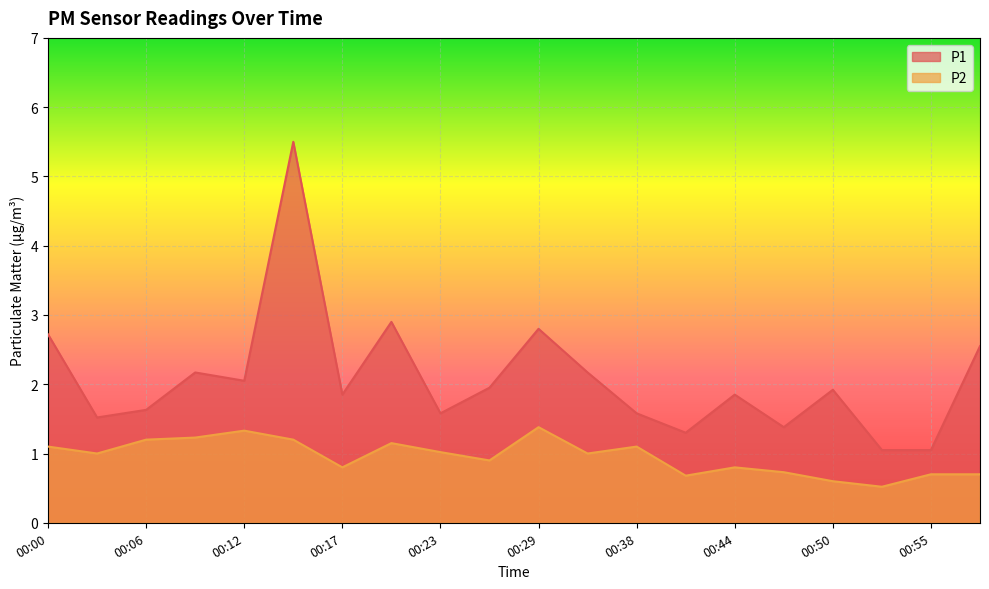

In P2, how many points are higher than both neighbors (excluding endpoints)?

5